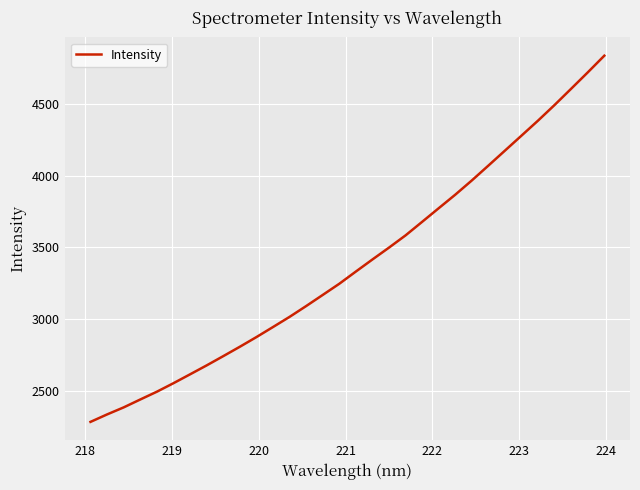

Reading left to right, extract all data points from this chart.

2281.3	2333.4	2382.5	2437.6	2491.8	2551.2	2613.0	2675.4	2739.9	2805.4	2872.8	2943.0	3013.9	3089.4	3167.0	3245.0	3330.2	3414.4	3497.3	3582.7	3677.1	3772.1	3866.6	3965.9	4069.6	4174.1	4278.8	4383.7	4492.9	4606.0	4719.9	4836.3